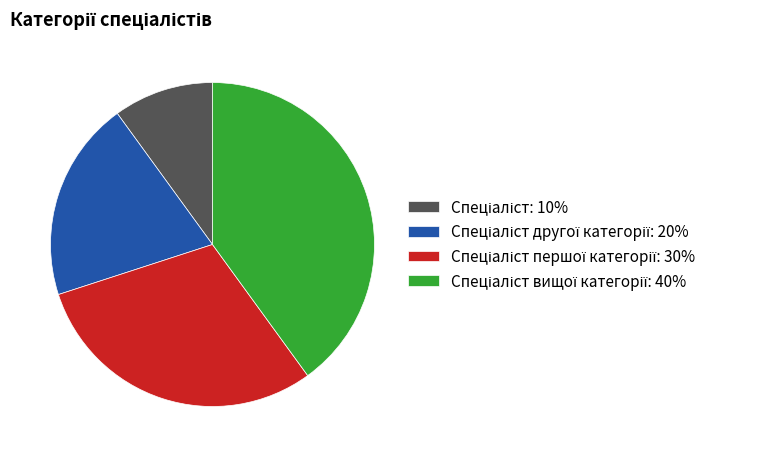

Is there any slice that represents more than half of the pie?

No